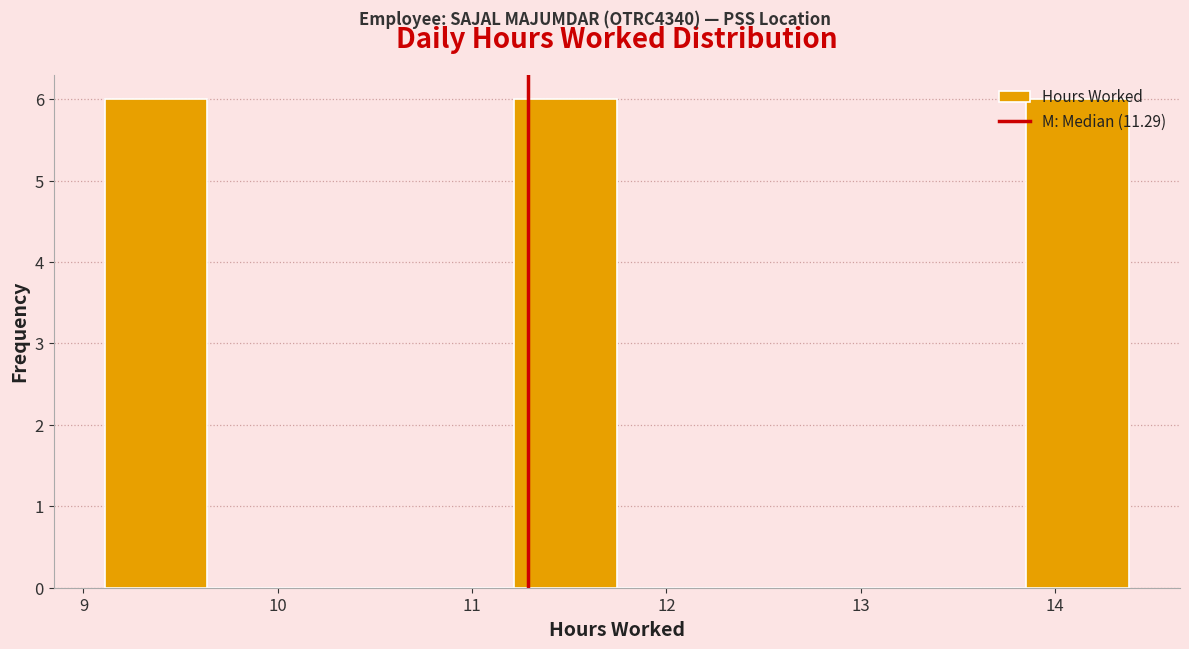

How tall is the bar that spans 9.1 to 9.6 on the x-axis? Neither the bar edges nor the heights are printed on the chart, so give them approximately, as read against the axes.

6